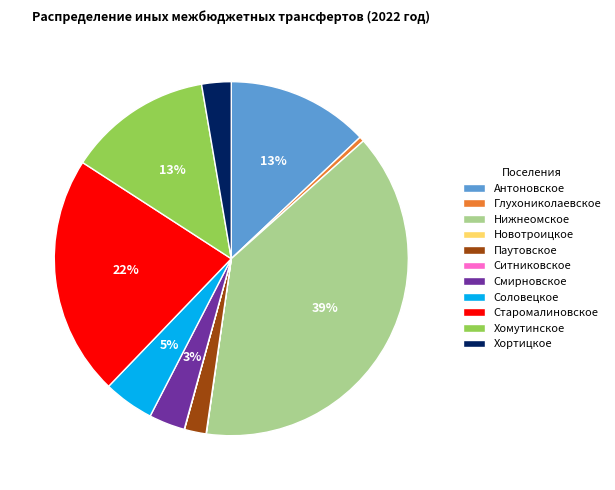

What percentage is the Хортицкое slice, to the nearest percent?

3%